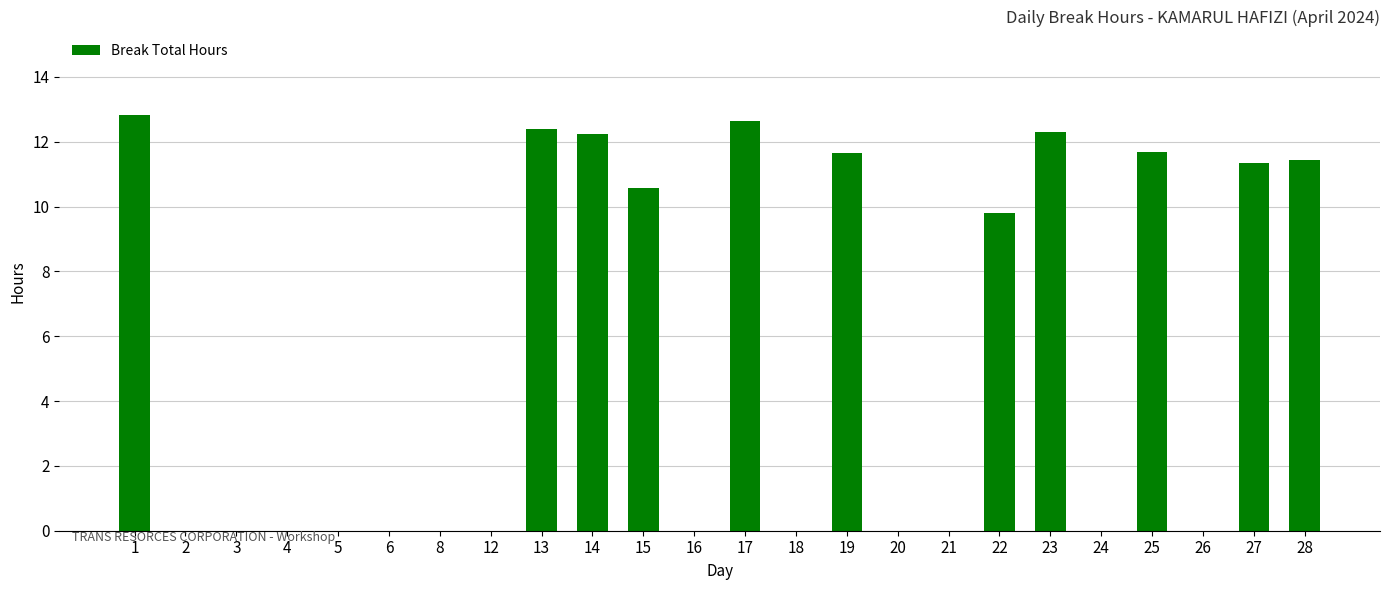

The value at 6 is 0.0. True or false?

True